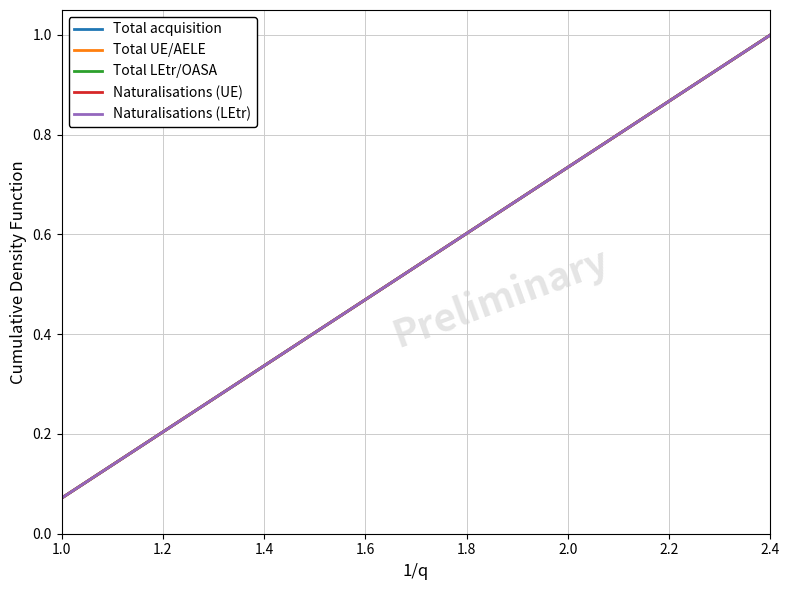

Is this an area chart (filled region under the line)?

No